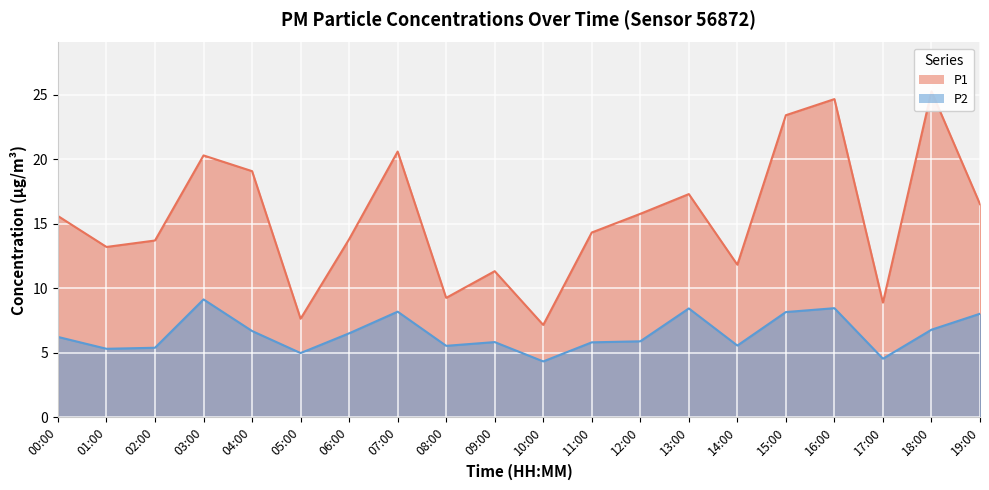

Which series has the widest spread of values?

P1